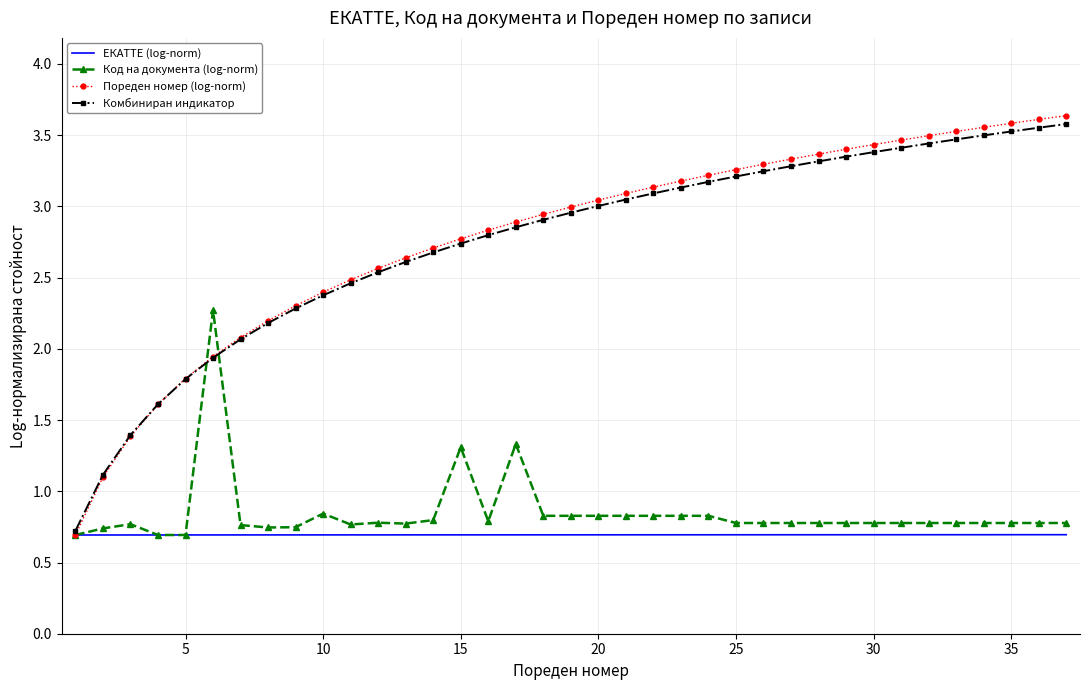

Which series has the widest spread of values?

Пореден номер (log-norm)